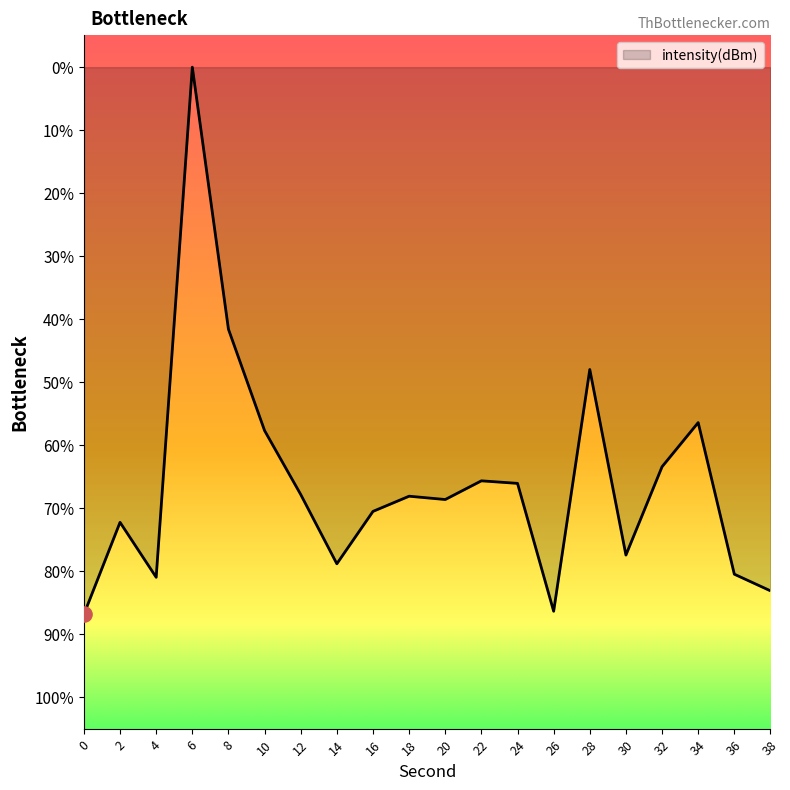

Between 32 and 36, which is larger?

32